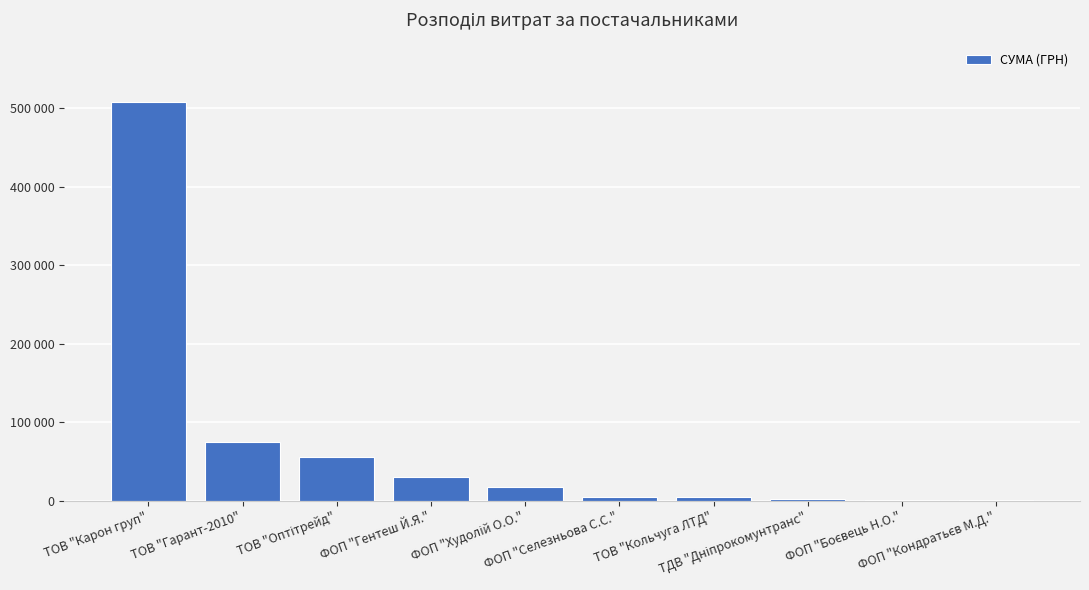

Are the bars horizontal?

No